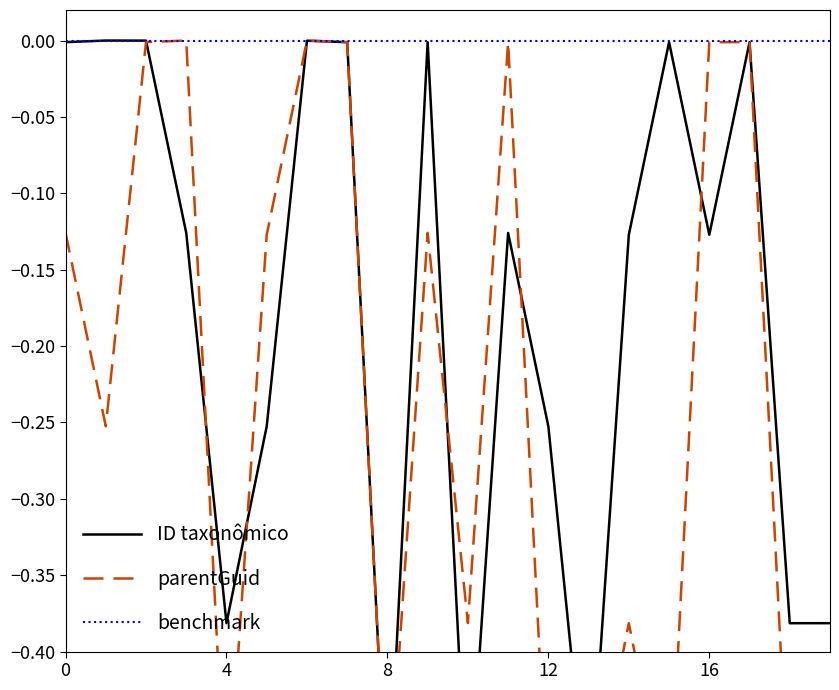

How many interior local peaks does the parentGuid series have?

5